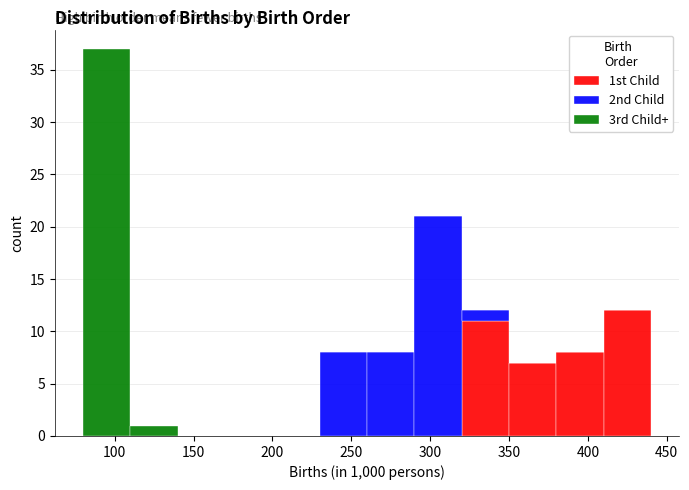

What is the total height of the stacked bar covering 320 to 350 on the x-axis? The values are not printed on the chart, so give them approximately, as read against the axis.

12